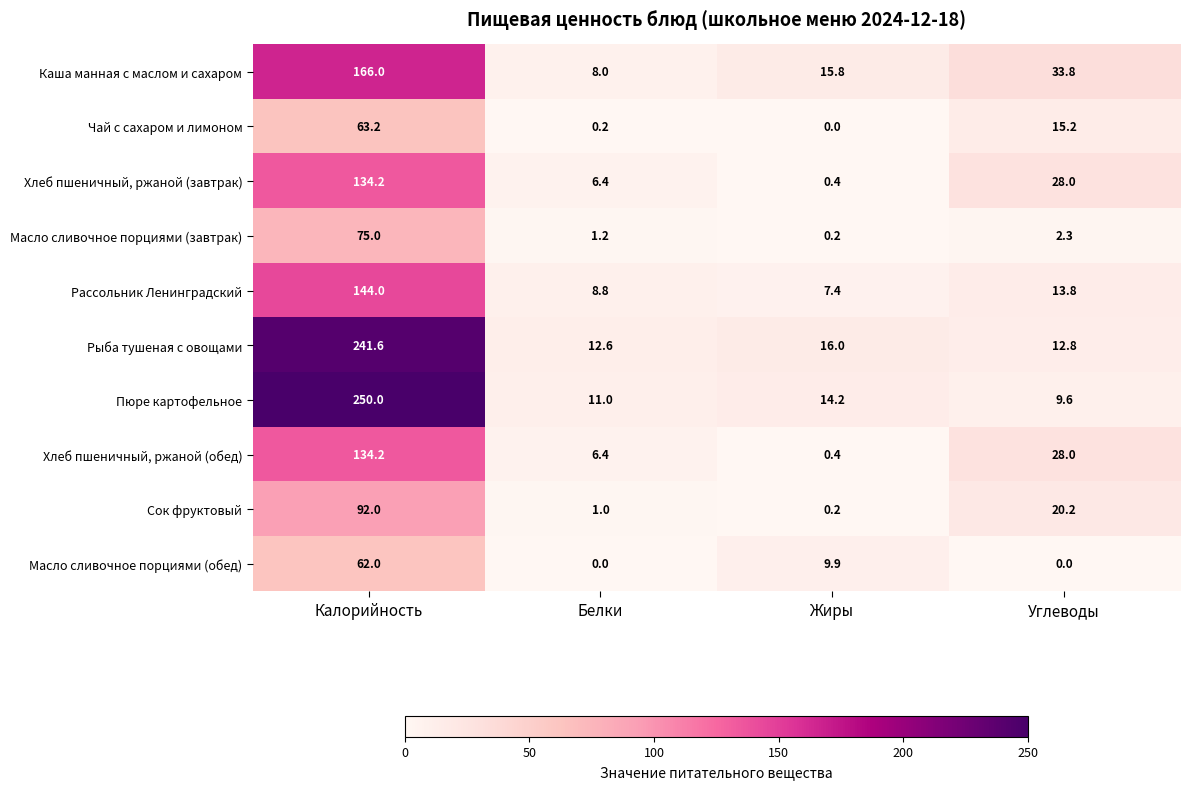

Which series changed the most between Калорийность and Жиры?

Пюре картофельное